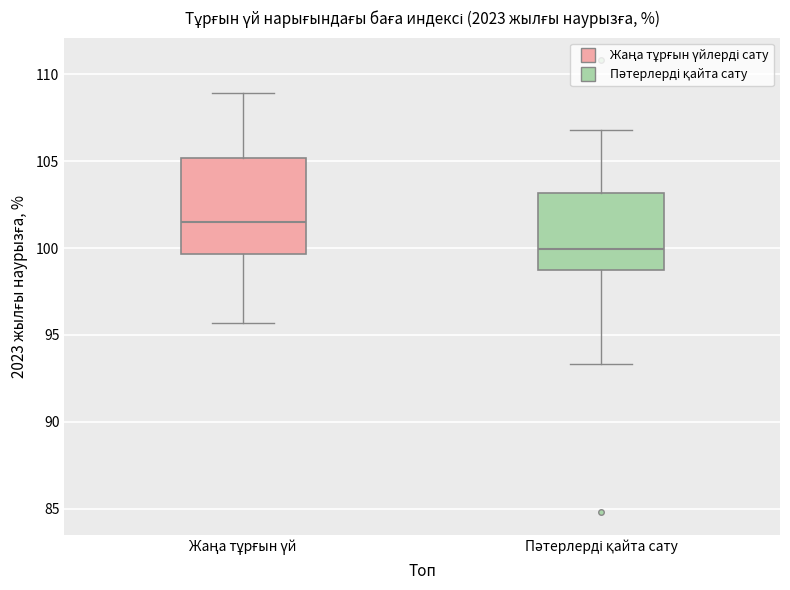

Reading left to right, read every box against the y-axis: the position of its median line, the range the box covers, and the ends of its whiskers. The values are not printed on the chart, so give them approximately, as read against the axis.

Жаңа тұрғын үй: median 101.5, box 99.5 to 105.0, whiskers 95.5 to 109.0
Пәтерлерді қайта сату: median 100.0, box 99.0 to 103.0, whiskers 93.5 to 107.0